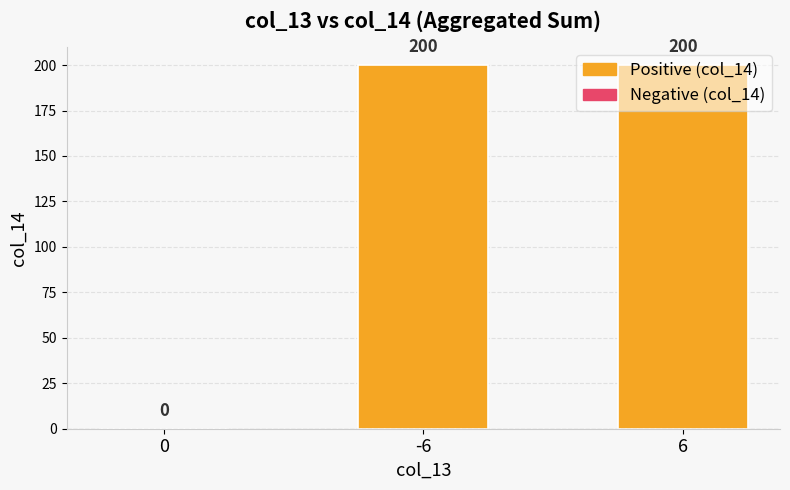

The chart shows a value of 200 at 6. True or false?

True